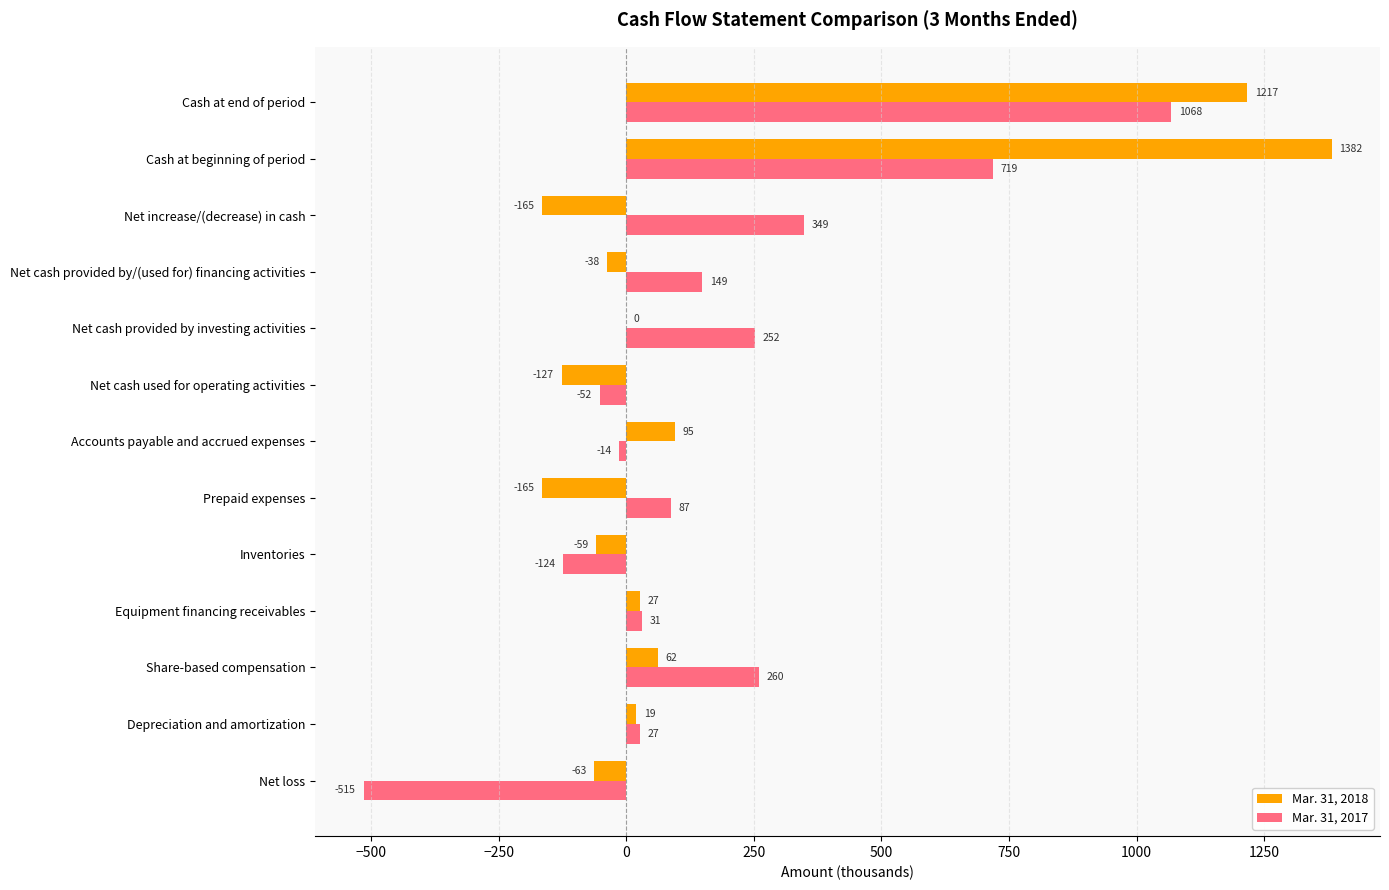

How many values in Mar. 31, 2017 are above zero?

9